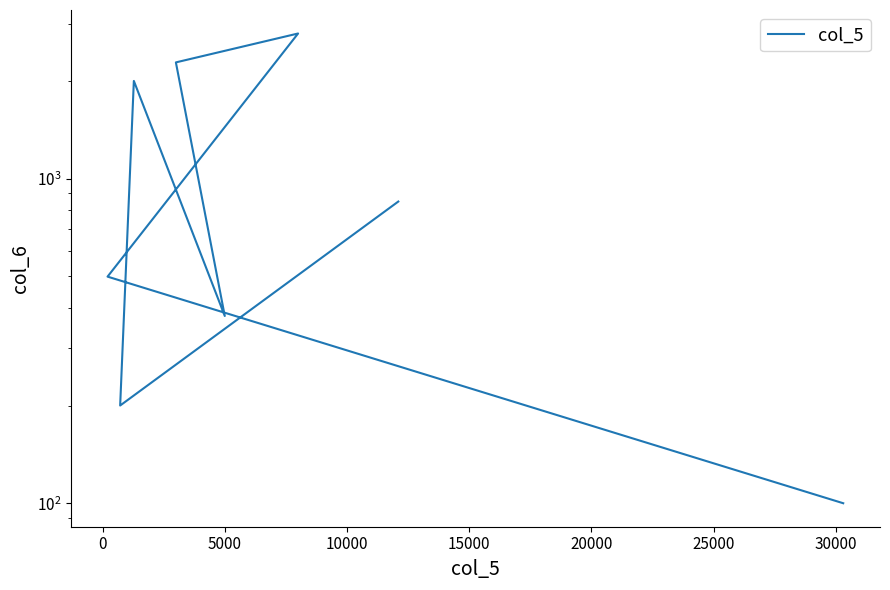

How many points are higher than both their immediate neighbors (excluding endpoints)?

2